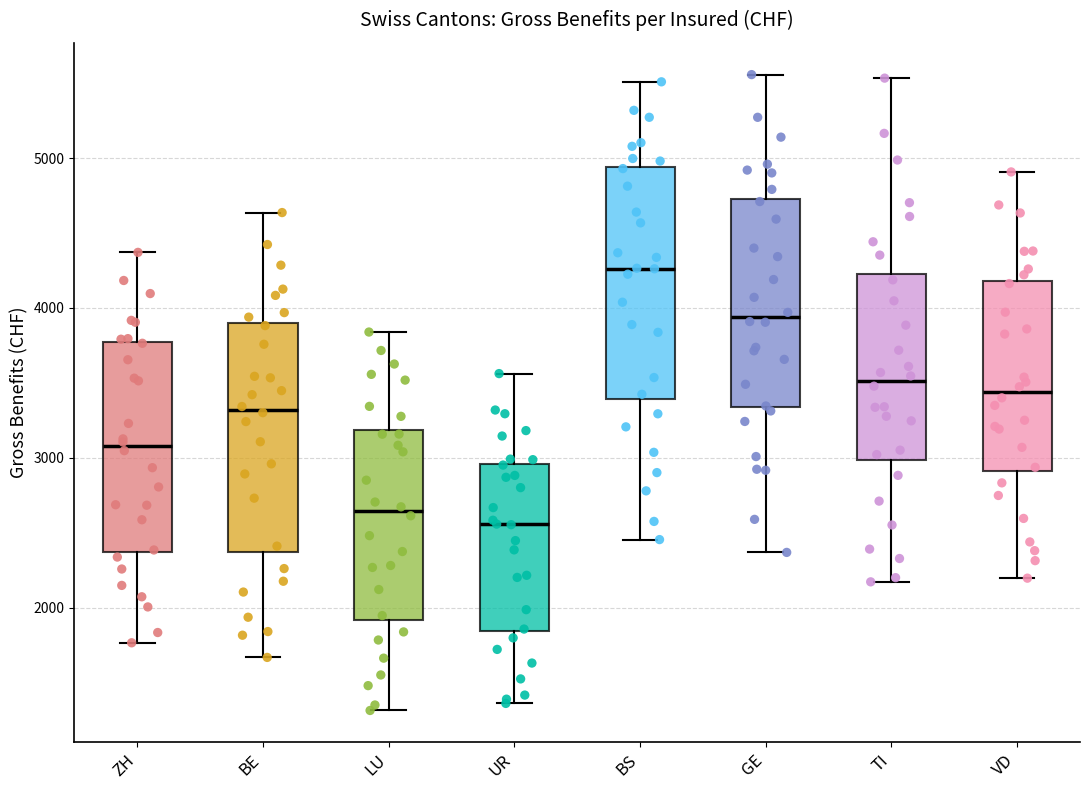

Where is the upper edge of the box for UR on the y-axis? The values are not printed on the chart, so give them approximately, as read against the axis.

3000